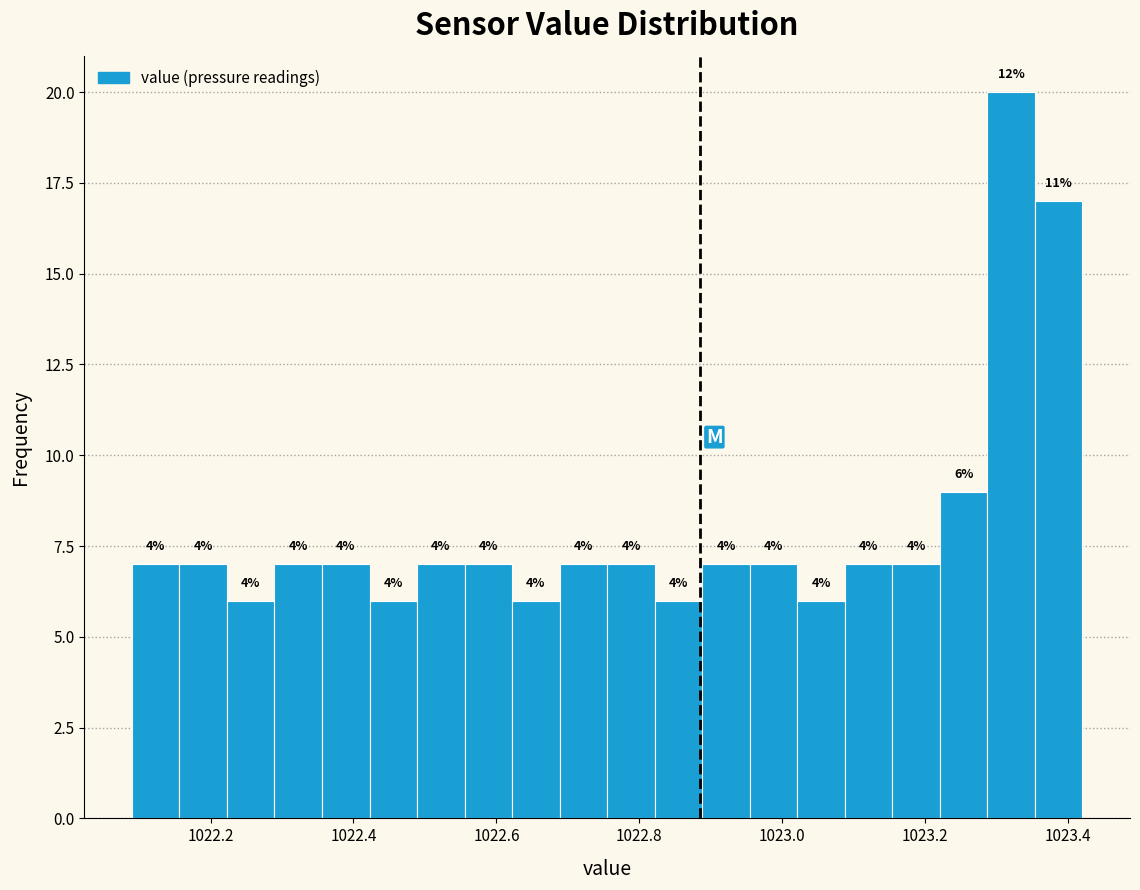

Read against the x-axis, roughly where is the centre of the tallest bar?

1023.32